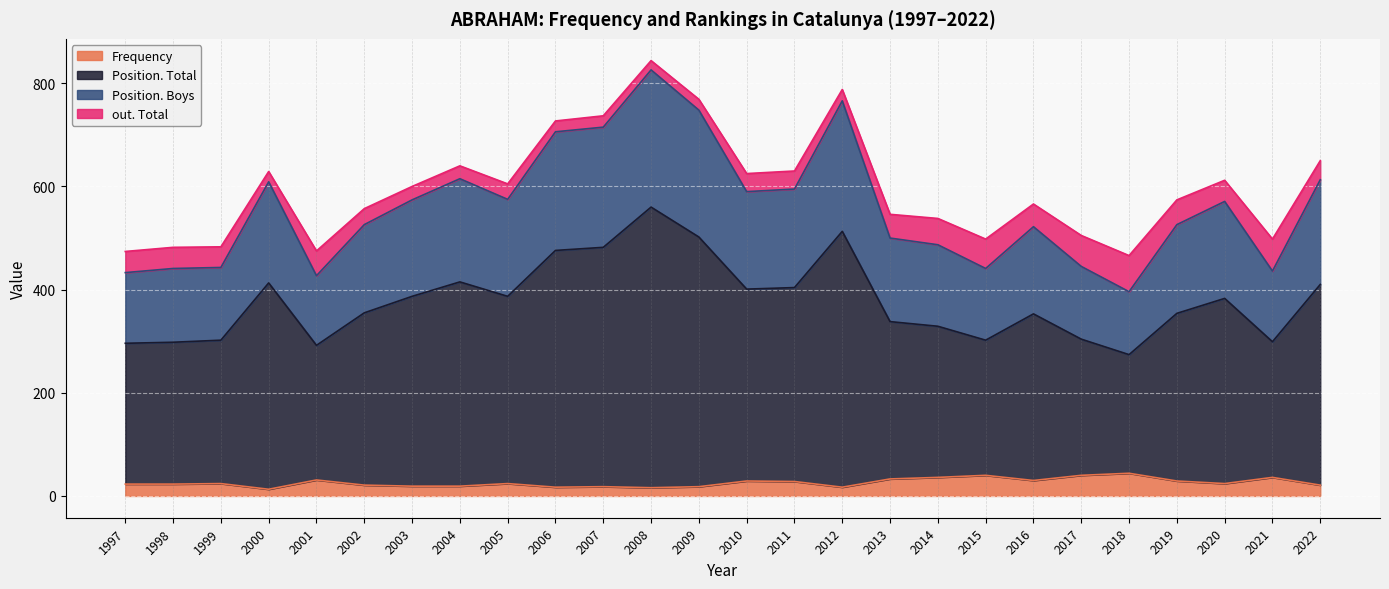

What is the highest value of the Frequency series?

44